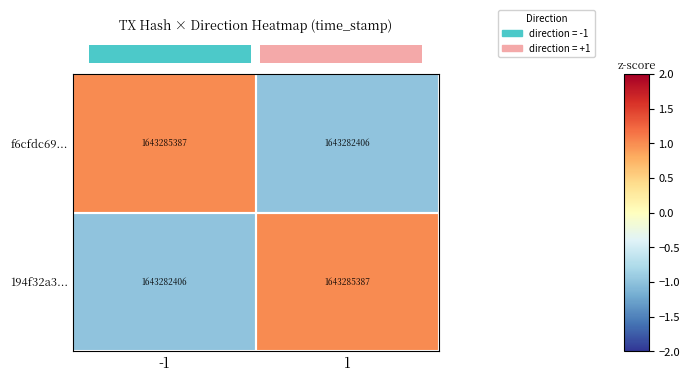

What value does the f6cfdc69... series have at 1, to the nearest 100?

1643282400